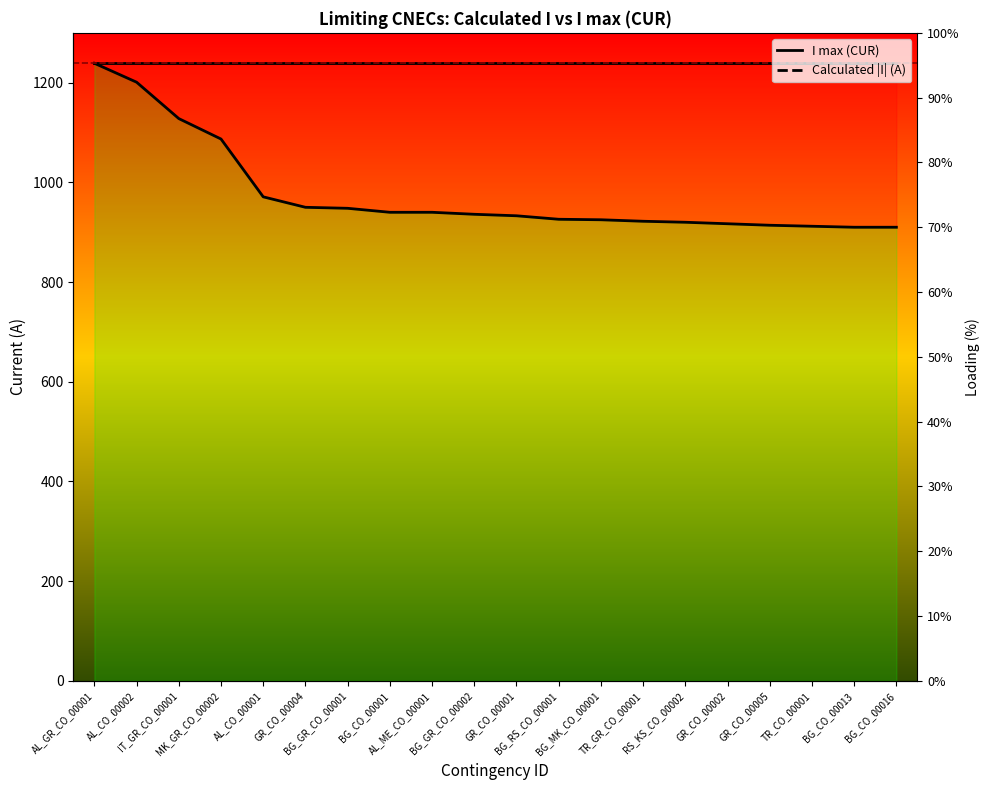

Which category has the lowest value across all series?

BG_CO_00013